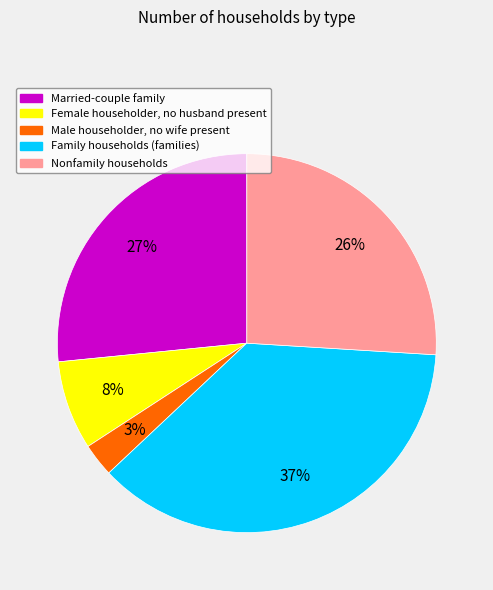

Which slice is the smallest?

Male householder, no wife present